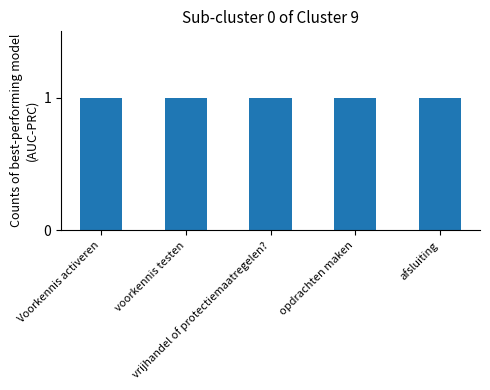

What position from the right is afsluiting?

1